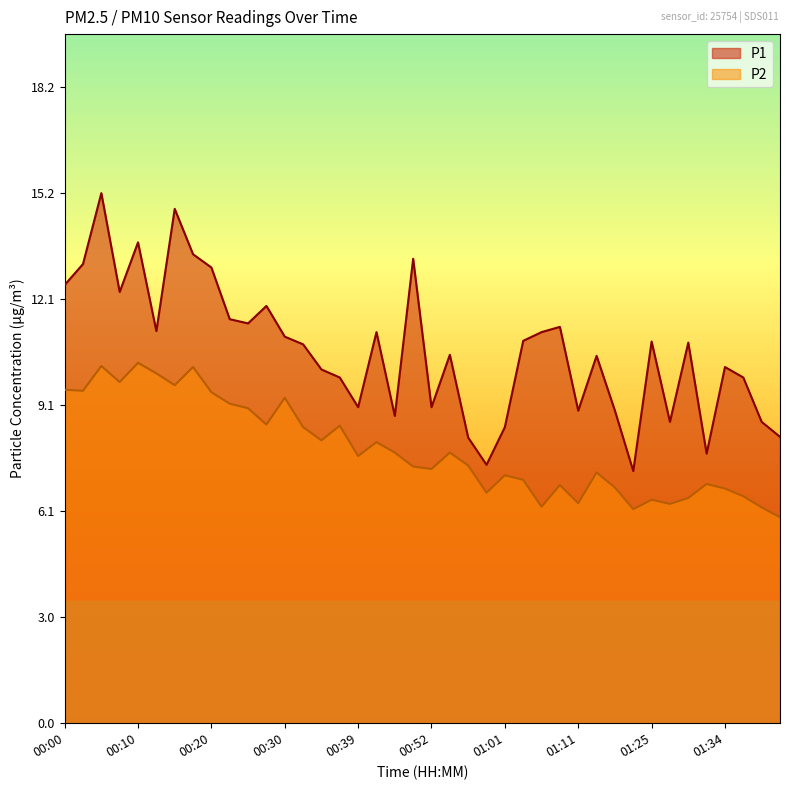

The P2 series shows 10.0 at 00:13. True or false?

True